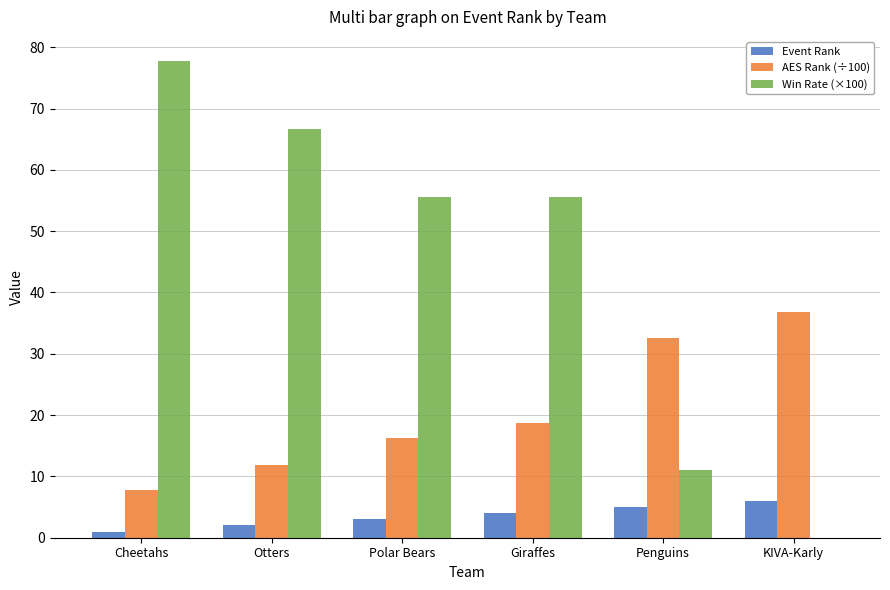

At which label is AES Rank (÷100) closest to 22?

Giraffes